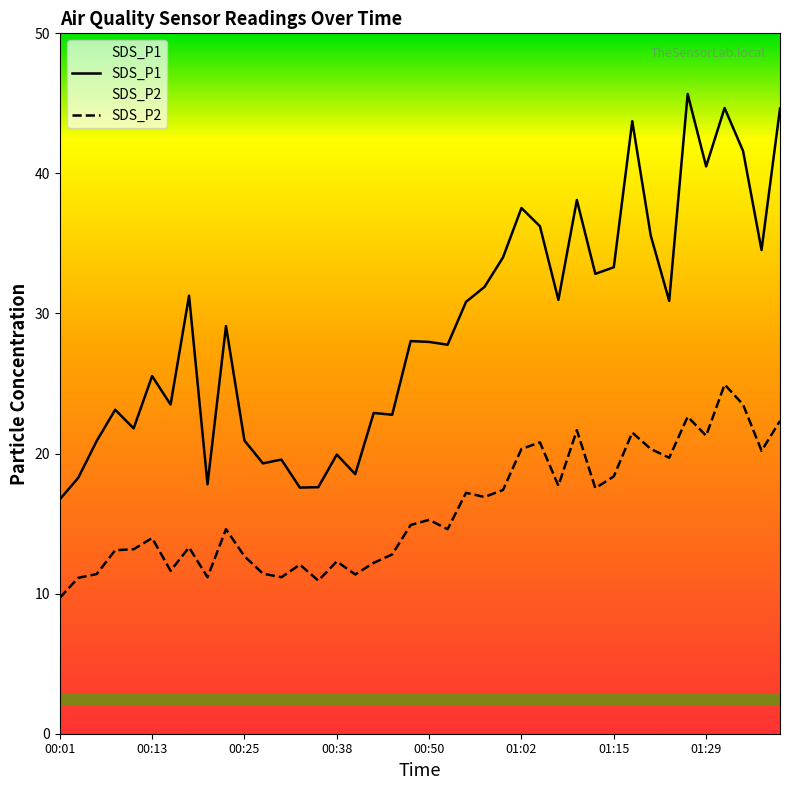

What is the value of the SDS_P2 point at the 6th from the left?

14.0